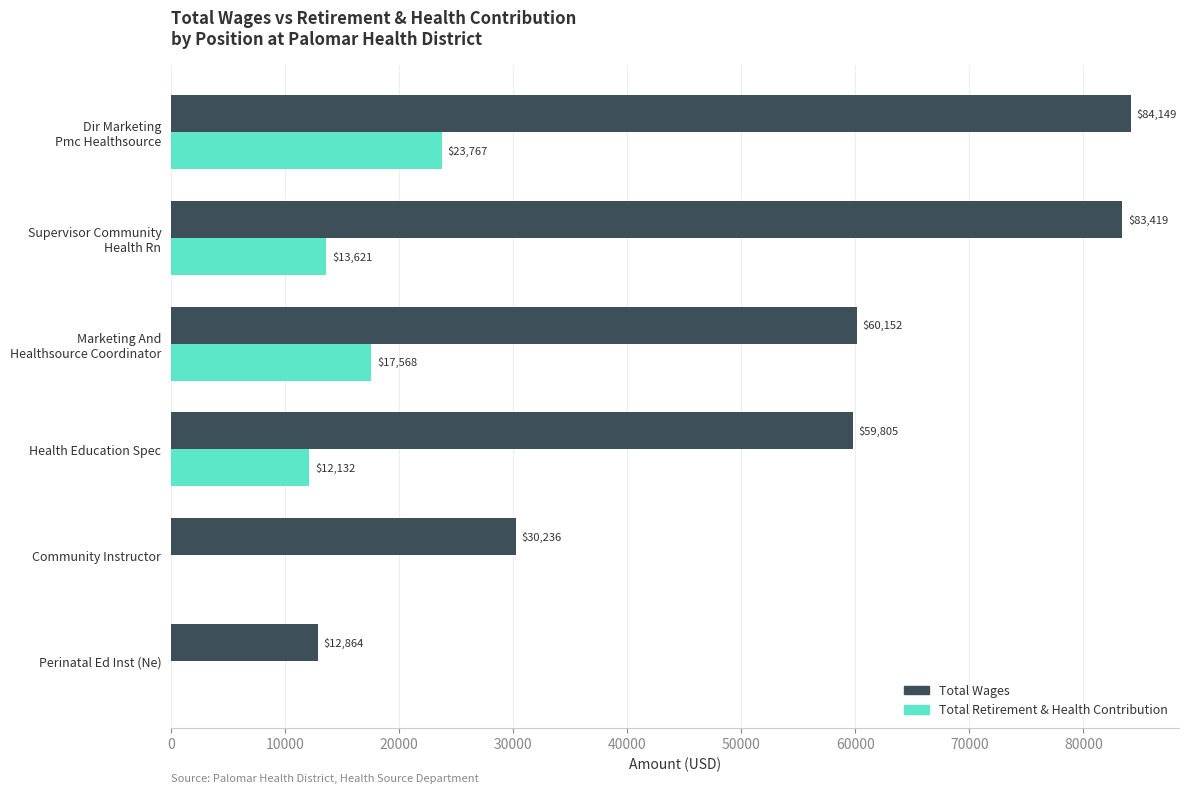

What are all the series names shown in the legend?

Total Wages, Total Retirement & Health Contribution